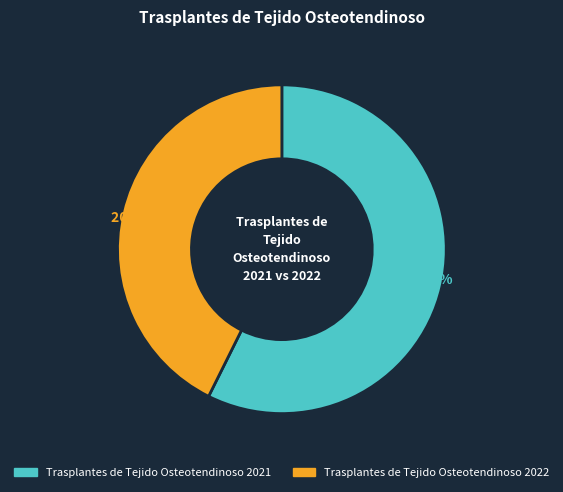

What is the largest slice in the pie chart?

Trasplantes de Tejido Osteotendinoso 2021